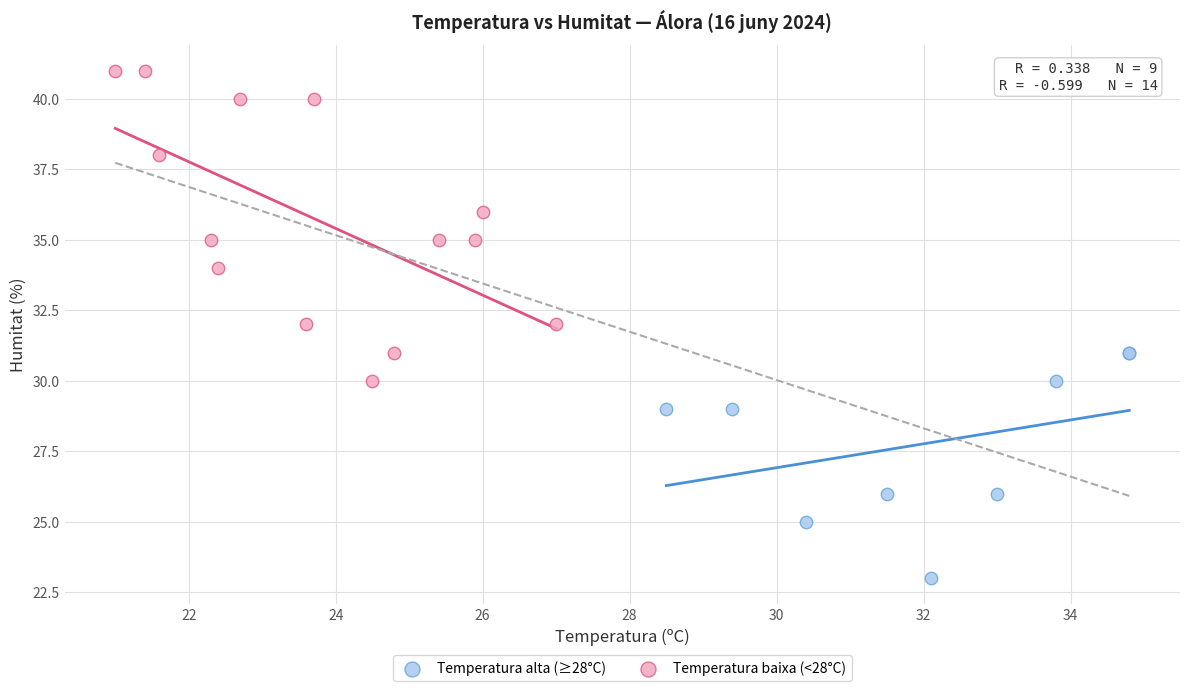

What are all the series names shown in the legend?

Temperatura alta (≥28°C), Temperatura baixa (<28°C)